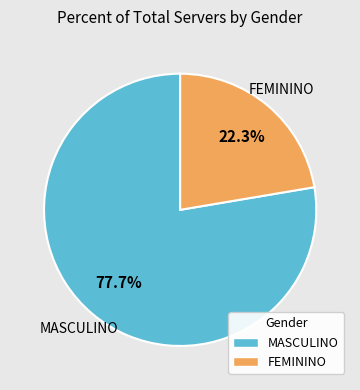

Rank the categories by value from lowest to highest.

FEMININO, MASCULINO